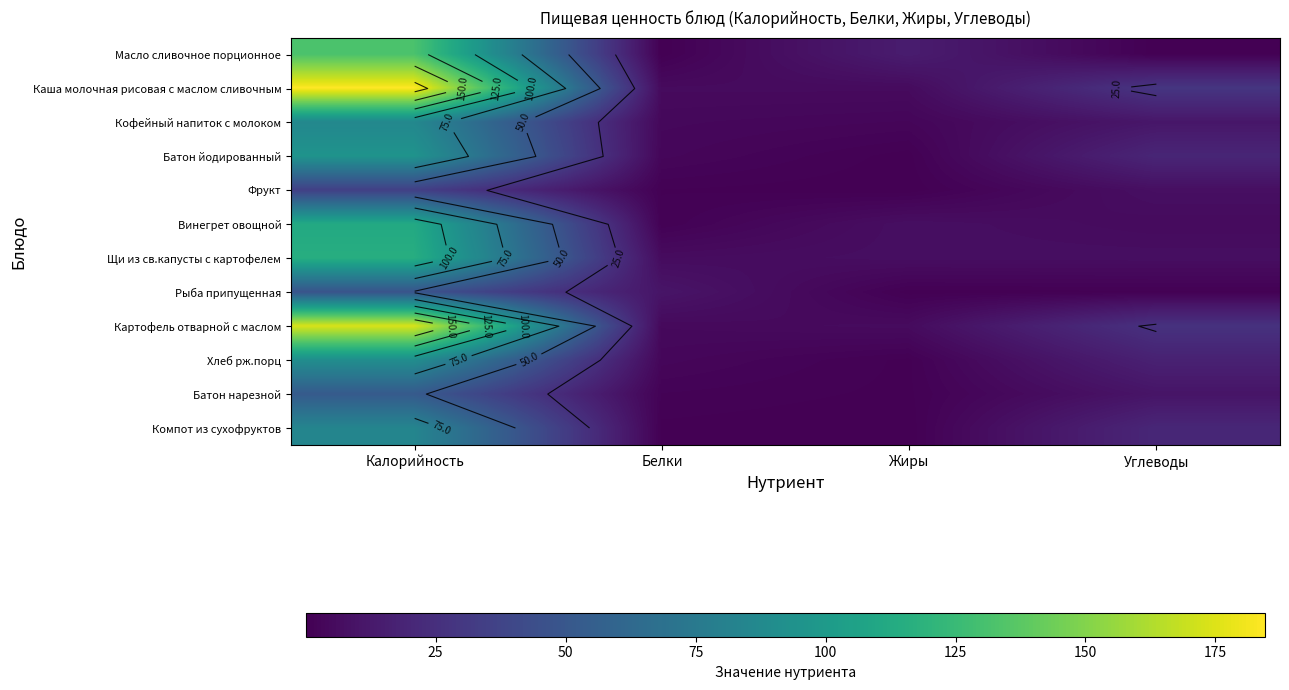

What is the total value across all series at Углеводы?

154.3